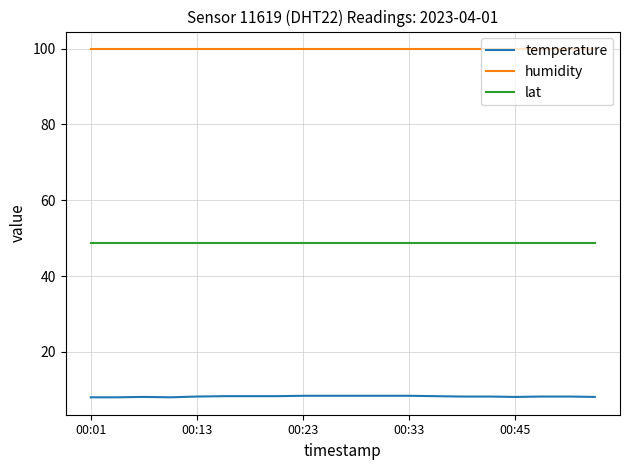

What is the greatest value displayed?

99.9